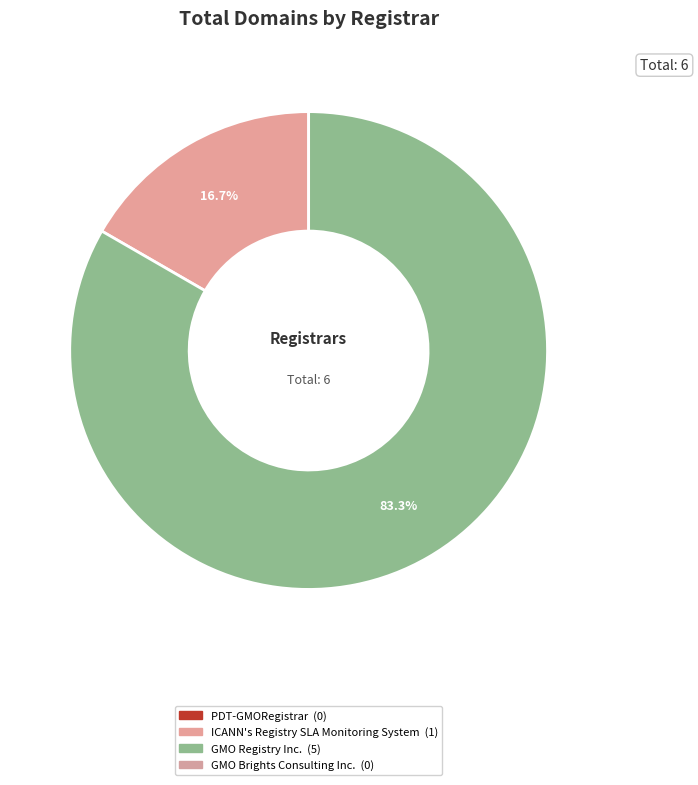

To the nearest percent, what is the average slice percentage?

50%